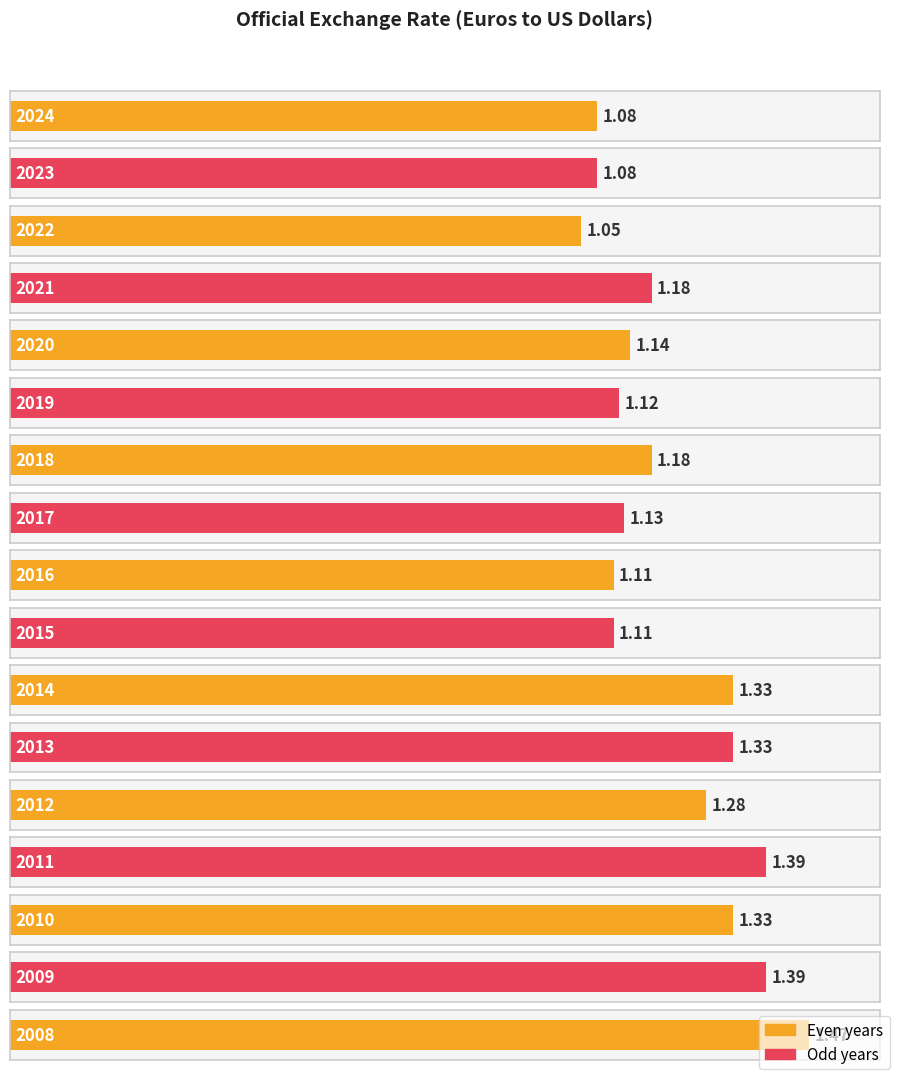

The chart shows a value of 1.1 at 2015. True or false?

True